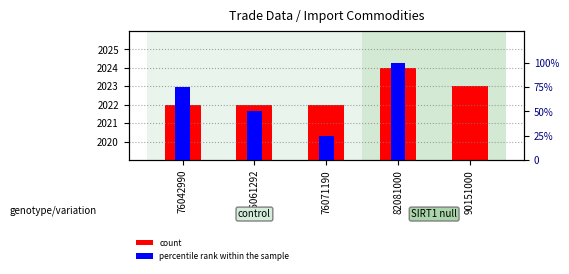

Rank the categories by value from lowest to highest.

76042990, 76061292, 76071190, 90151000, 82081000